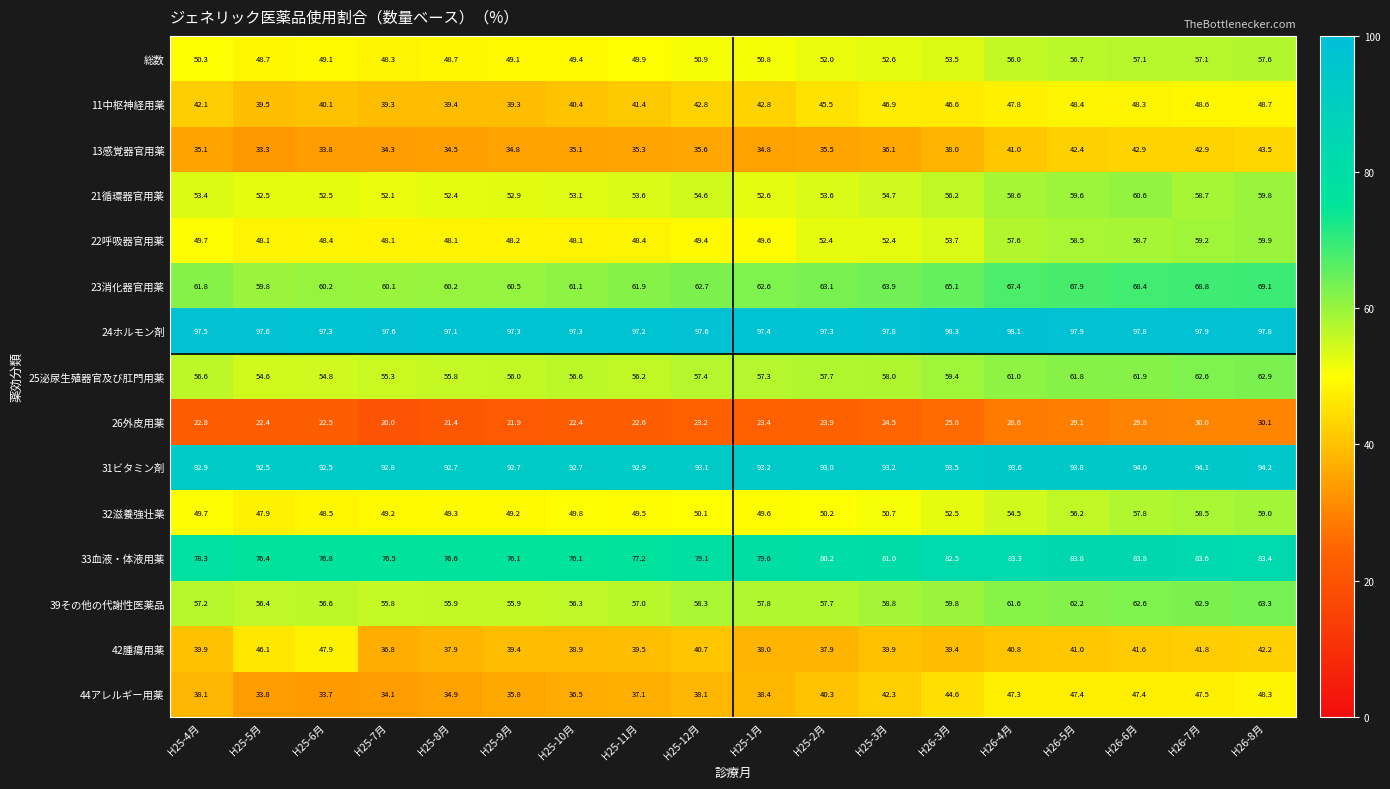

What is the average value of the 総数 series?

52.1